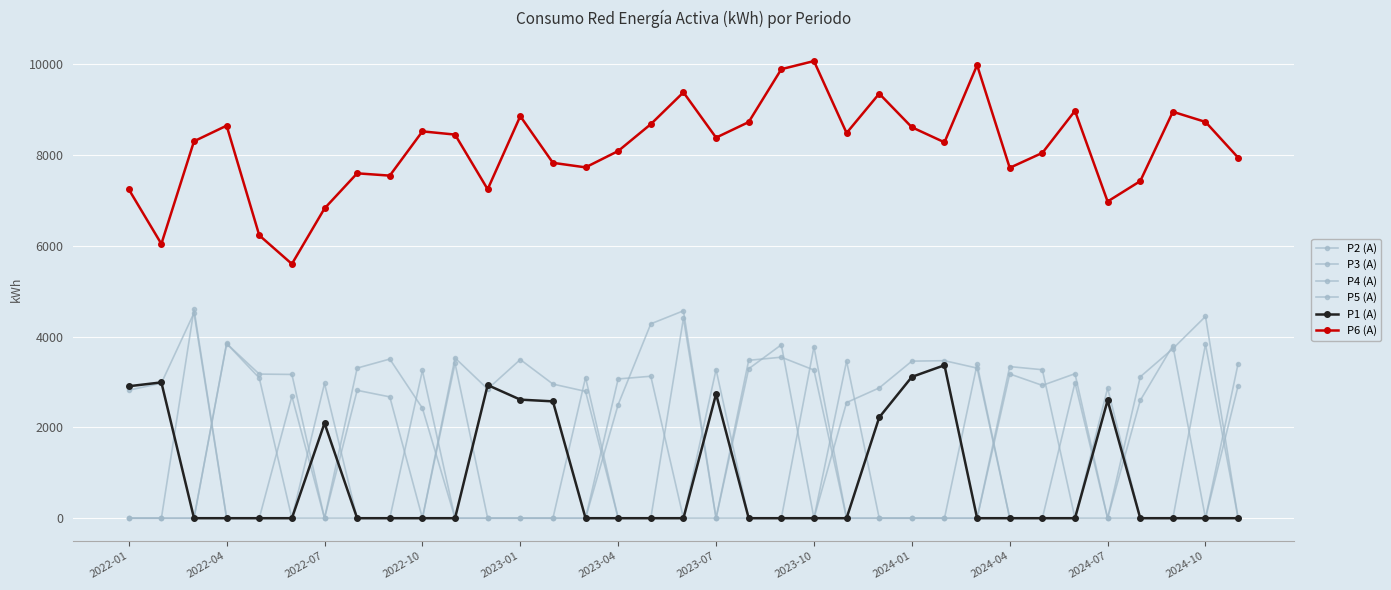

Does the chart have visible grid lines?

Yes